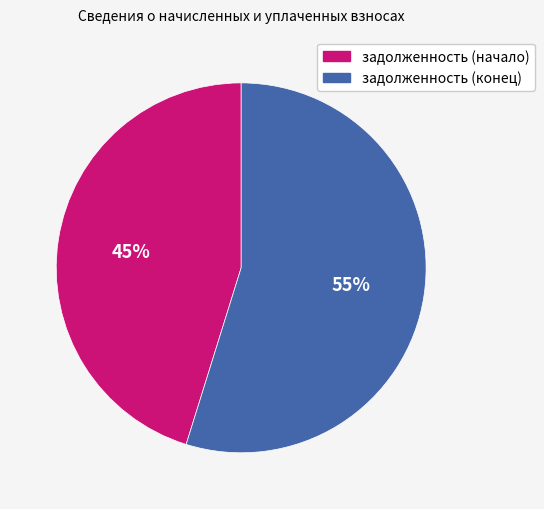

Is there a majority slice in this chart?

Yes